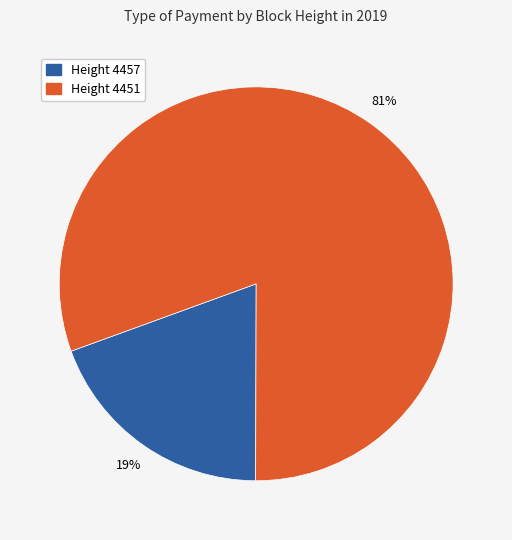

How many segments does this pie chart have?

2